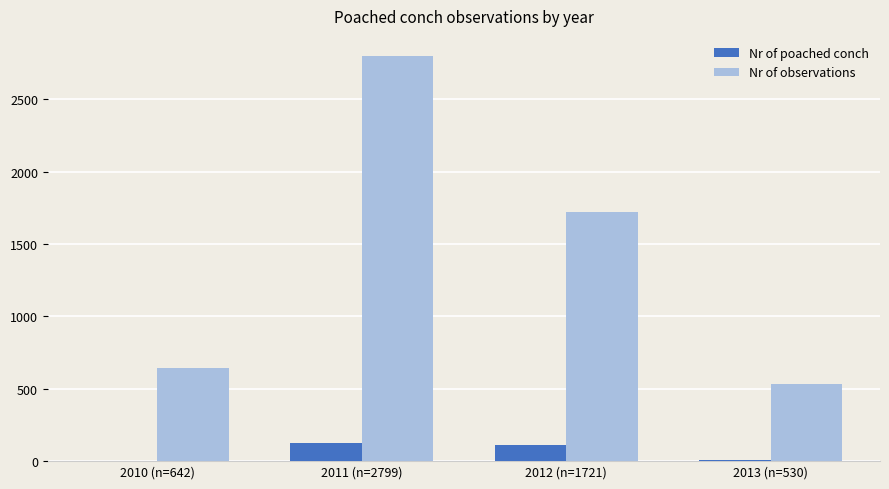

The value of Nr of poached conch at 2013 (n=530) is 11. True or false?

True